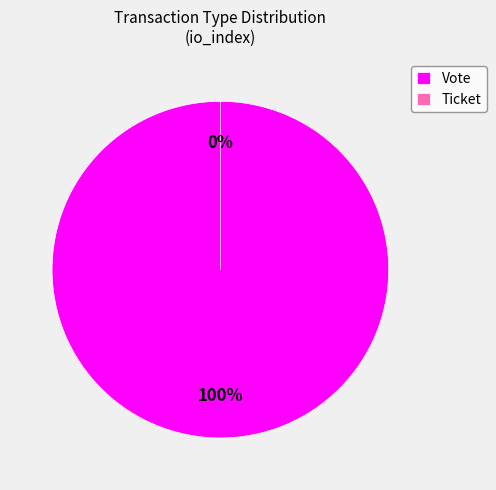

How many slices are in this pie chart?

2